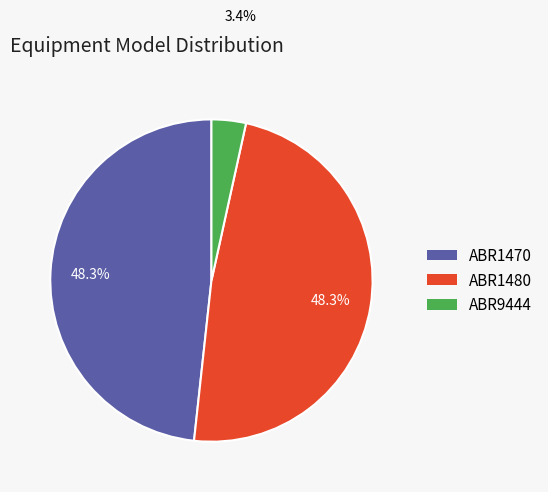

Is there a majority slice in this chart?

No